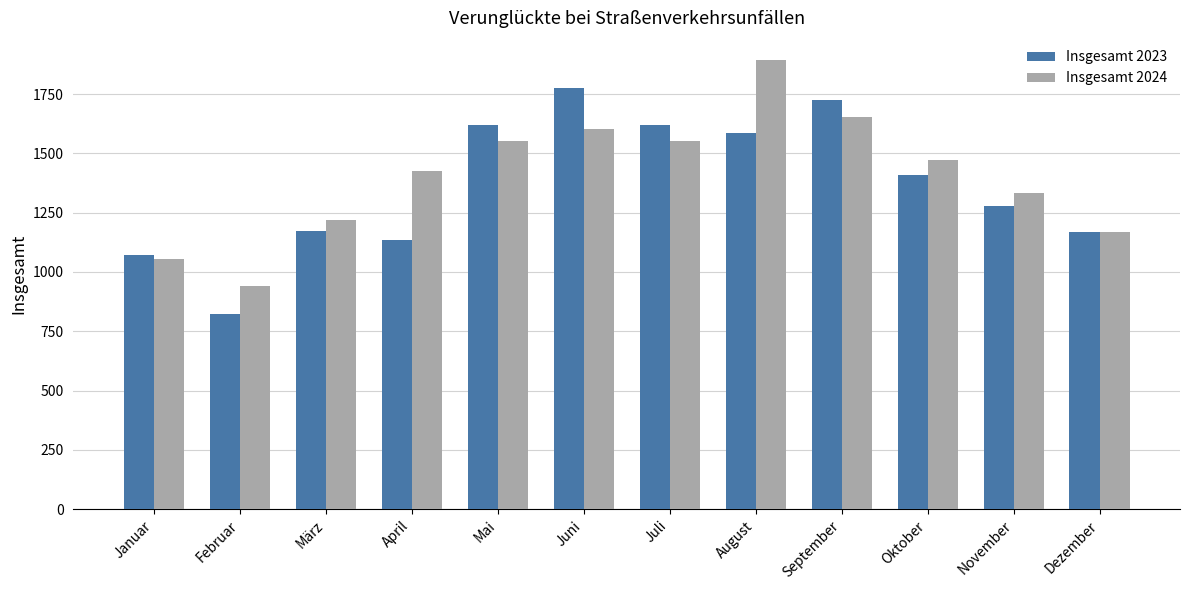

What is the value of the Insgesamt 2023 bar at the 6th from the left?

1774